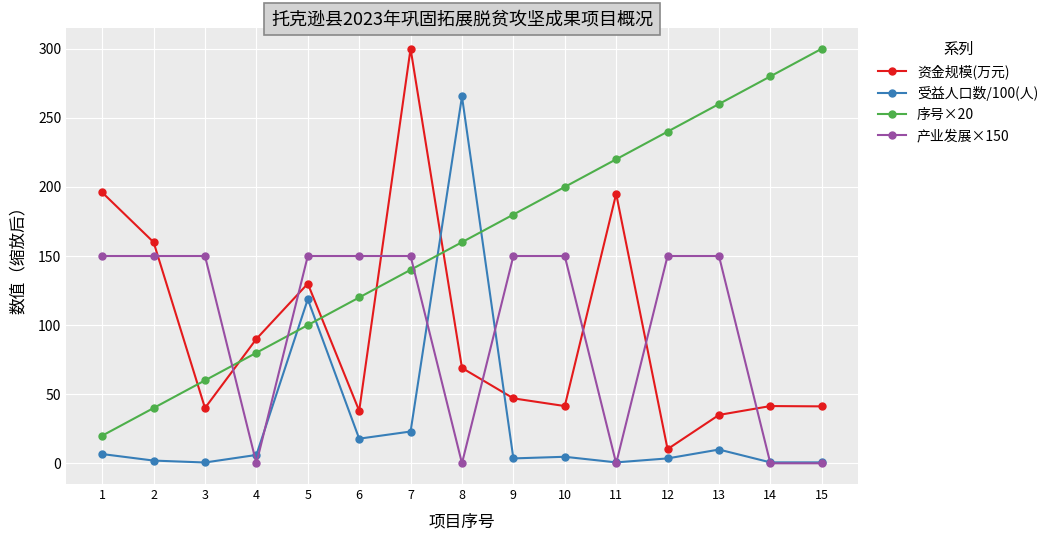

Between which two adjacent categories do 序号×20 and 受益人口数/100(人) first intersect?

4 and 5